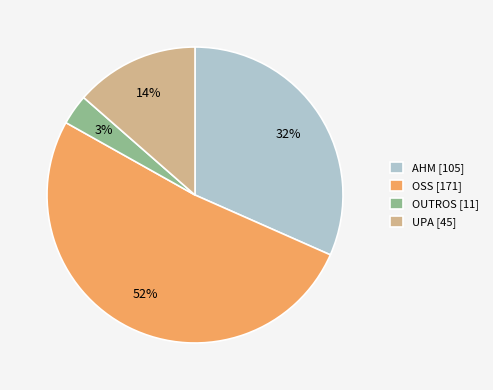

Which slice represents more than half of the pie?

OSS